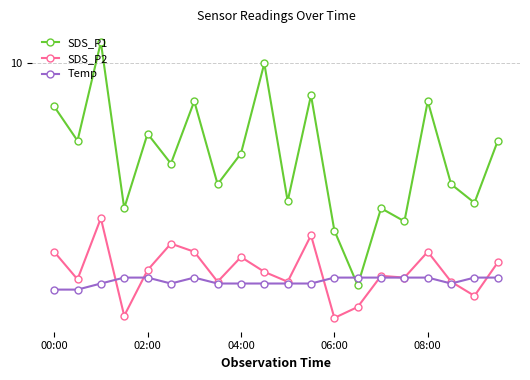

What are all the series names shown in the legend?

SDS_P1, SDS_P2, Temp